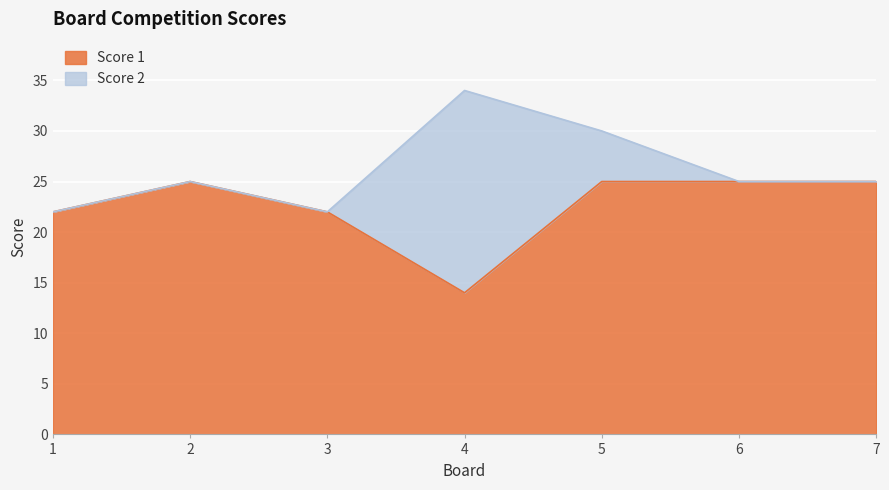

What is the value of the 2nd point from the left?

25